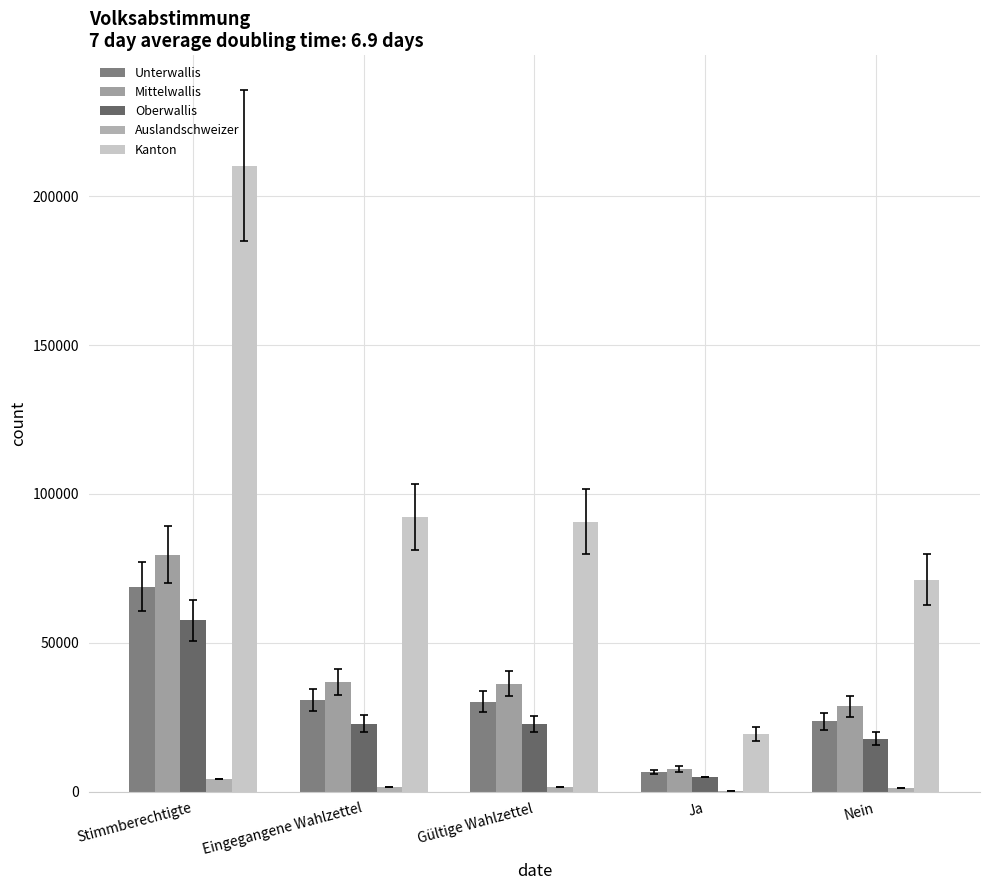

What is the difference between the maximum and second lowest values in the Unterwallis series?

45179